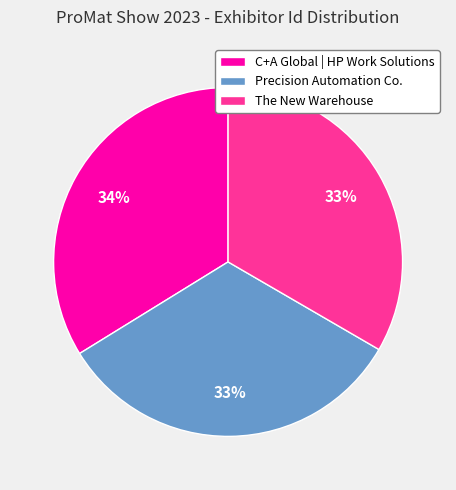

To the nearest percent, what is the average slice percentage?

33%